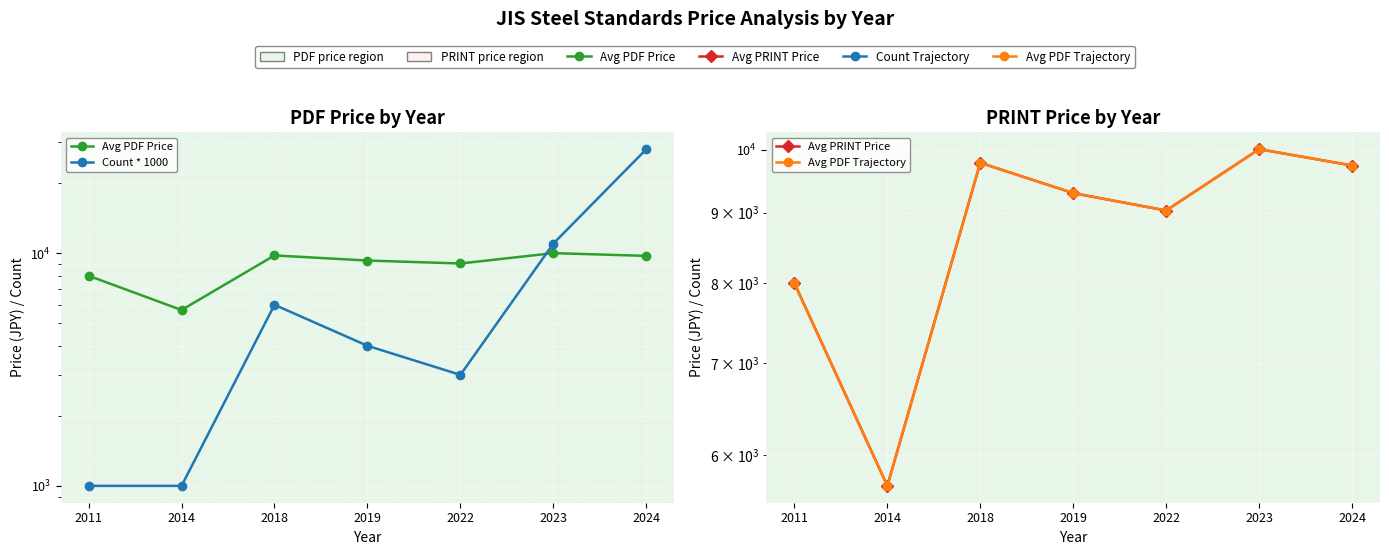

List the labels in order of Avg PDF Trajectory value, largest first.

2023, 2018, 2024, 2019, 2022, 2011, 2014